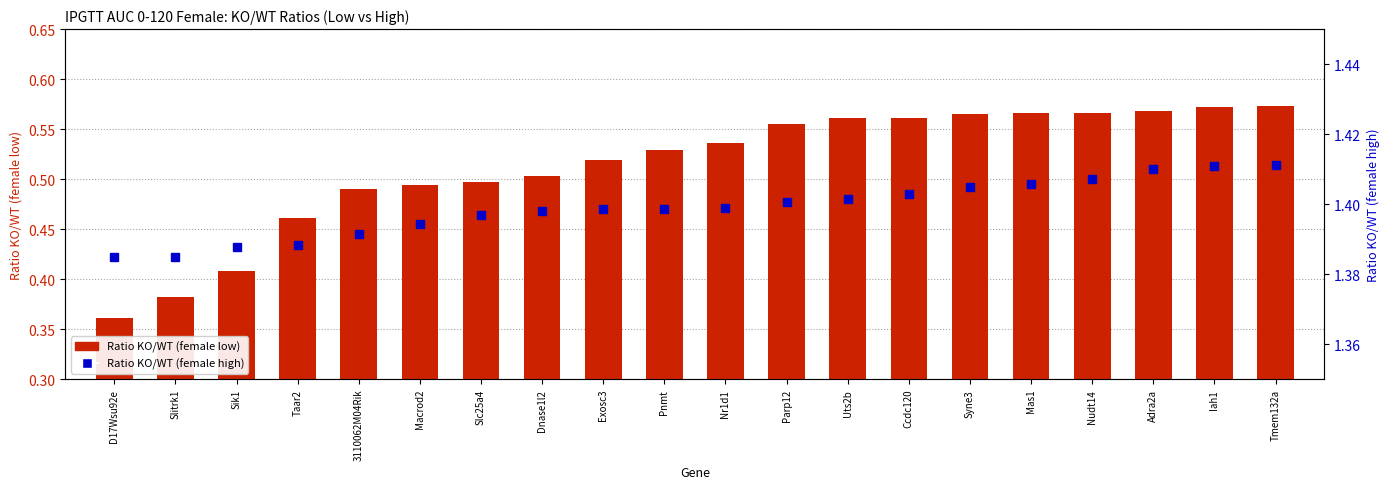

What is the maximum value shown in the chart?

1.4